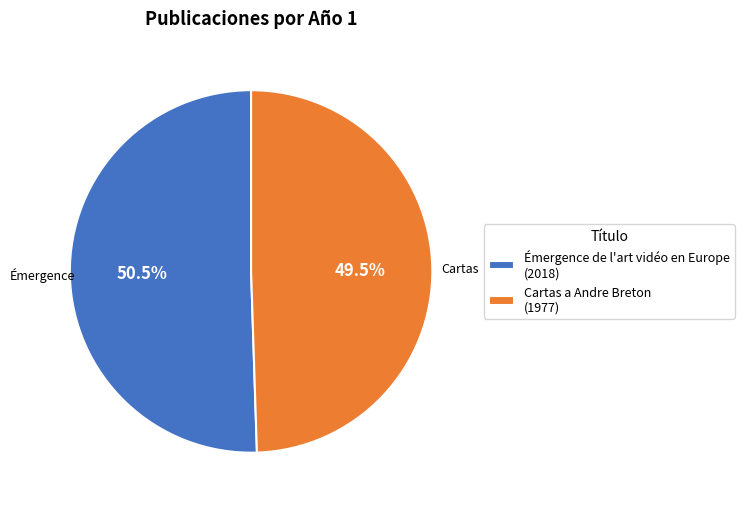

Which category accounts for the majority?

Émergence de l'art vidéo en Europe